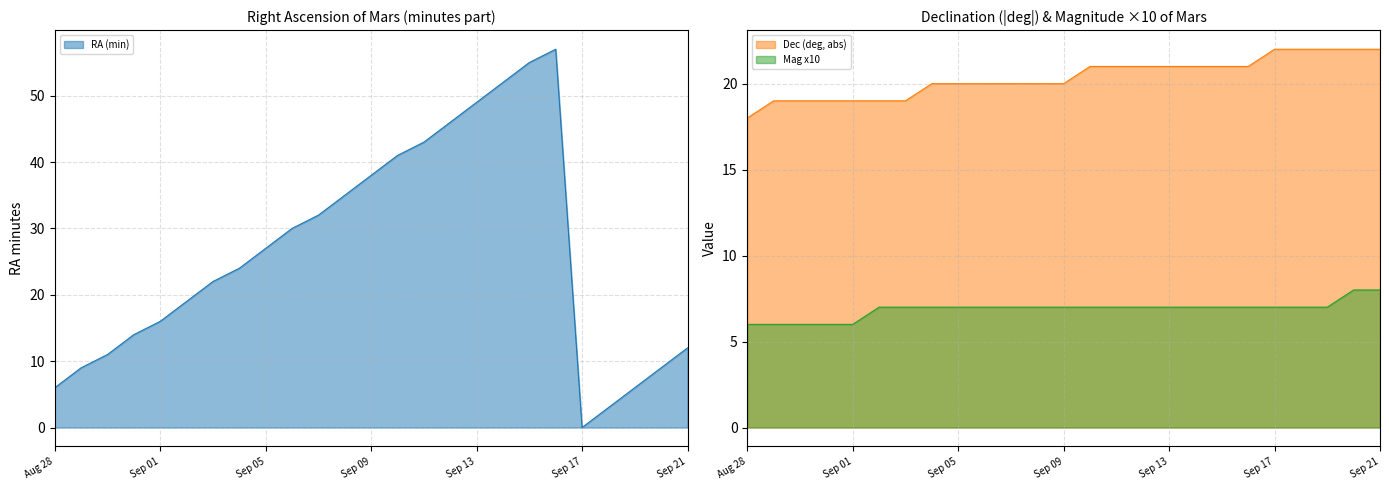

True or false: Dec (deg, abs) and Mag x10 cross at least once.

False